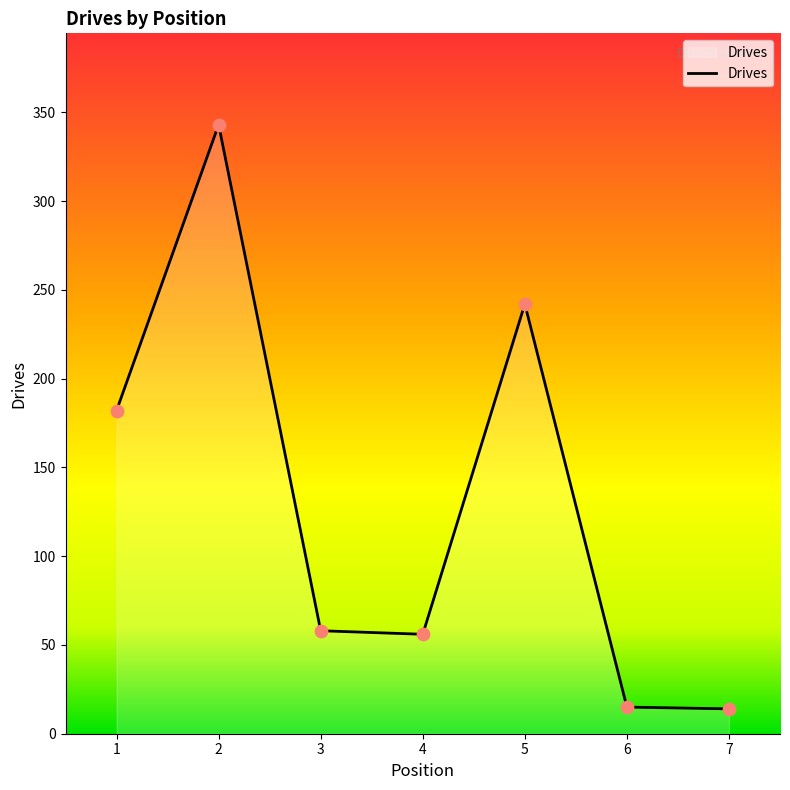

Approximately how many times larger is the value at 1 compared to 3?

3.1